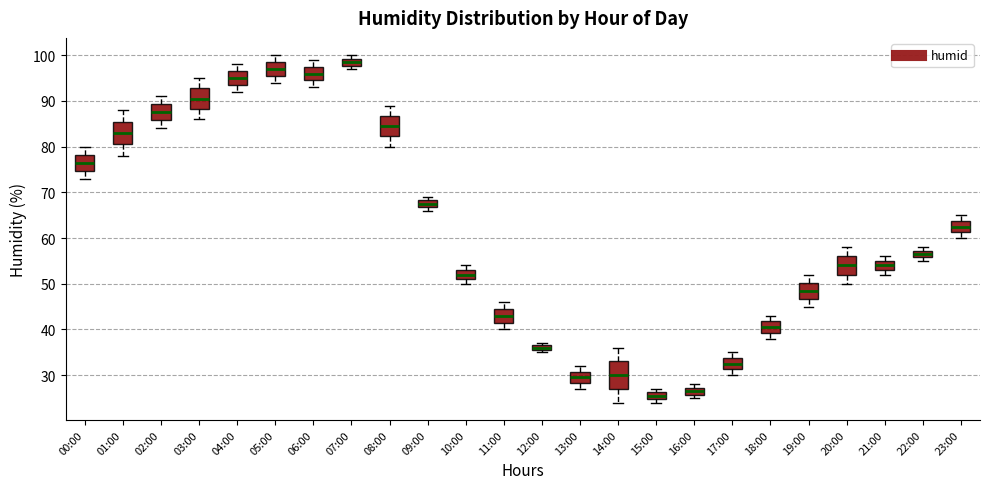

Comparing the boxes themselves (not the whiskers), which one is the tallest?

14:00